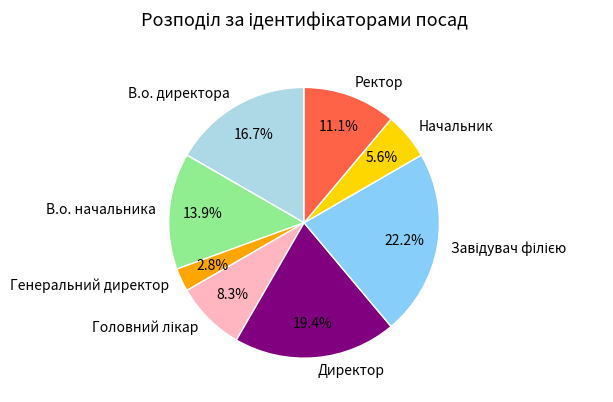

What is the smallest slice in the pie chart?

Генеральний директор